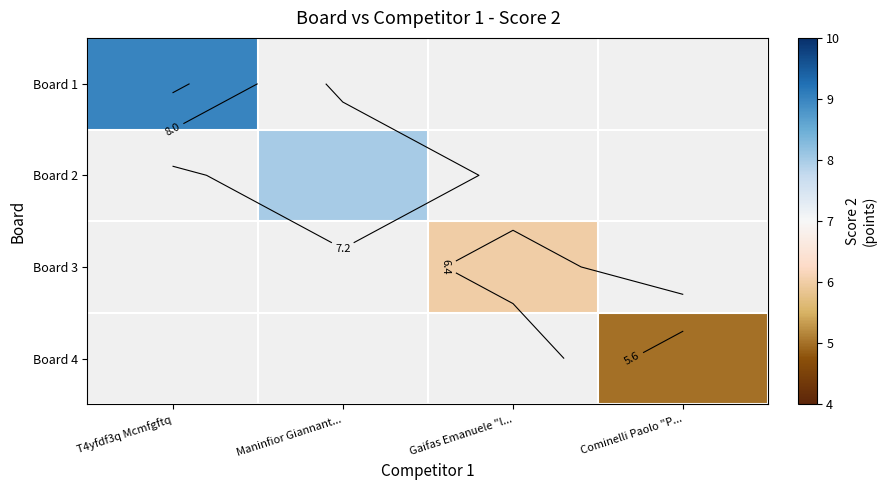

How many categories are shown in the chart?

4